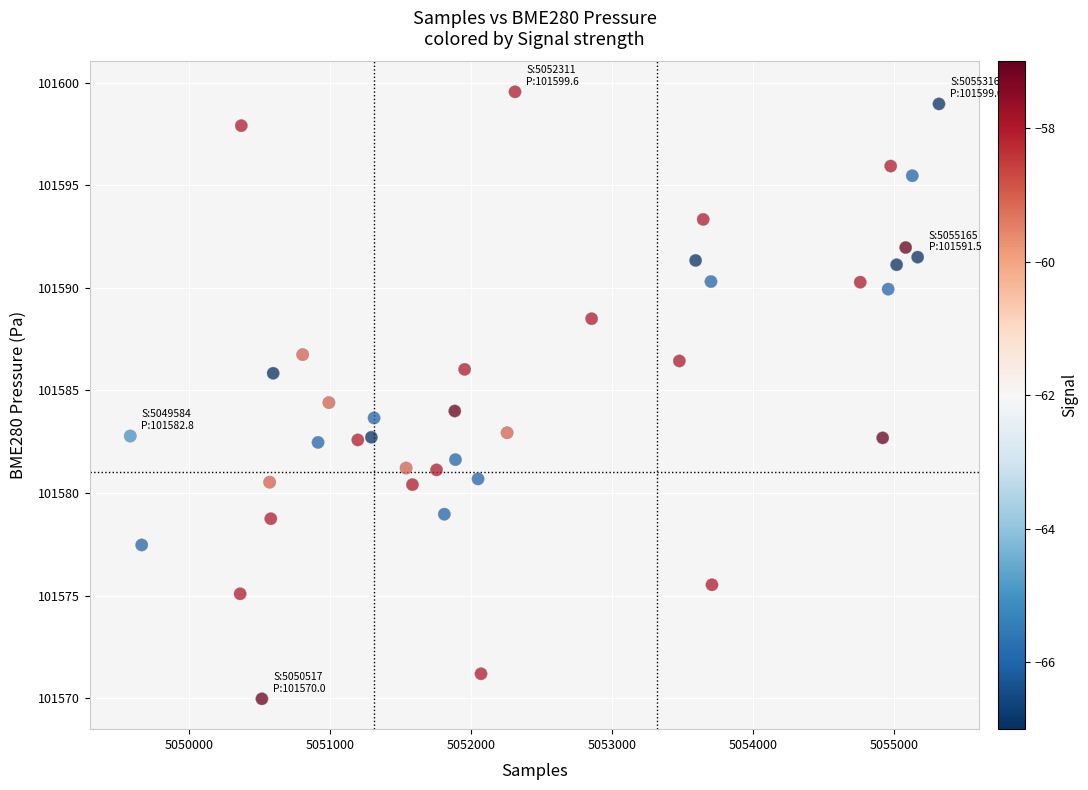

What is the range of X values (max minus min)?

5732.0